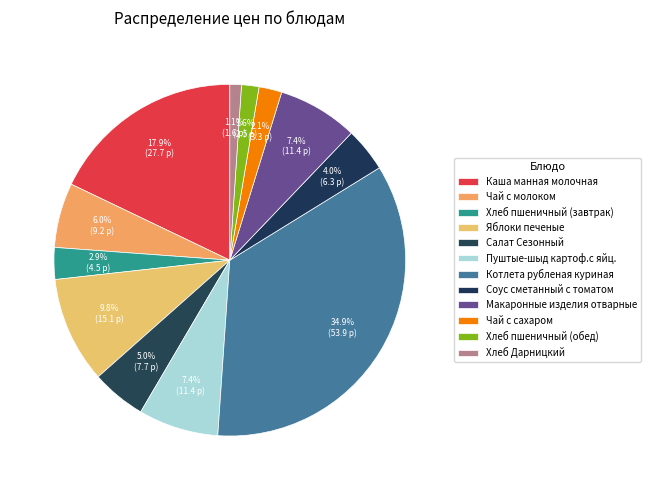

To the nearest percent, what portion does Хлеб Дарницкий represent?

1%